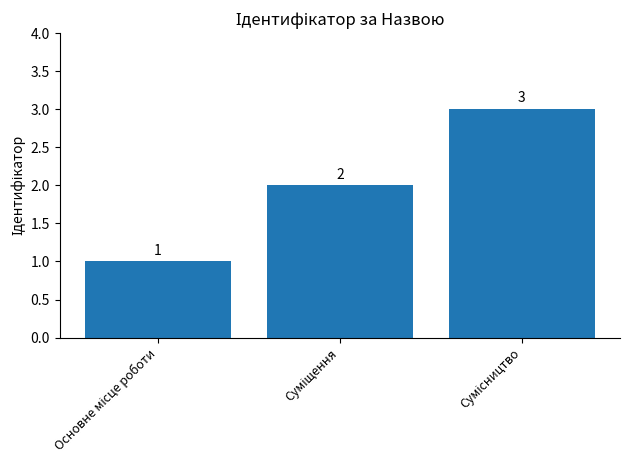

Count the values in the range 1 to 3.

3